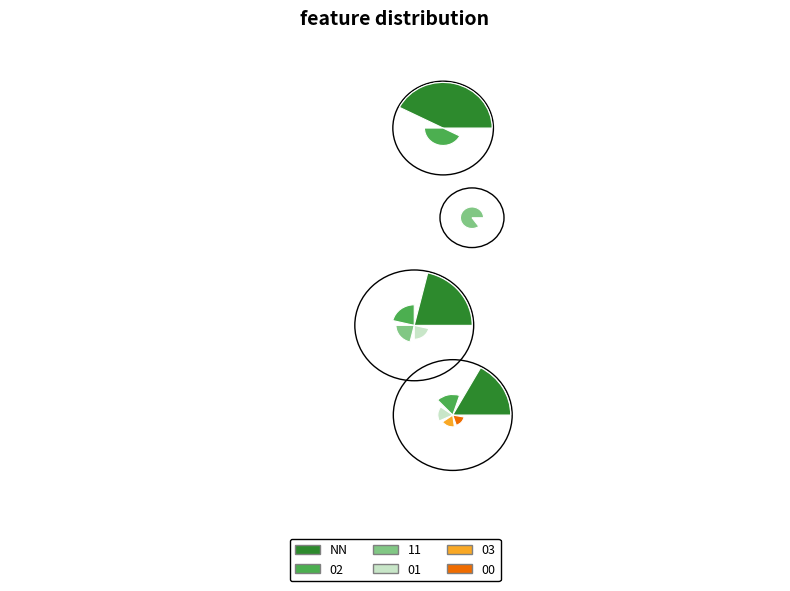

Which category has the biggest portion of the pie?

NN